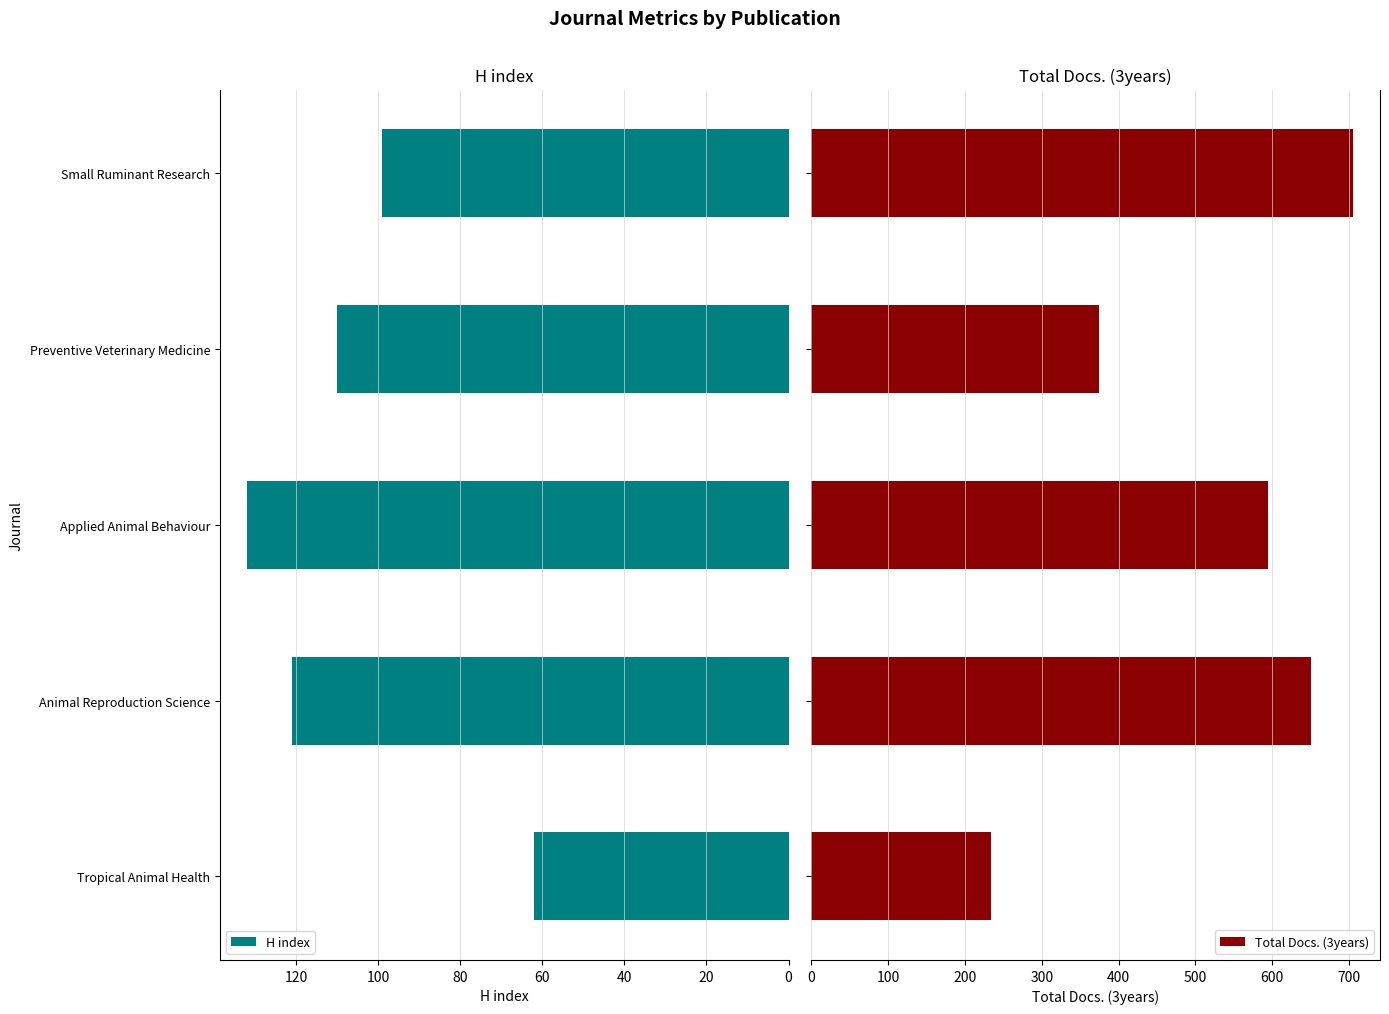

What is the maximum value for Total Docs. (3years)?

705